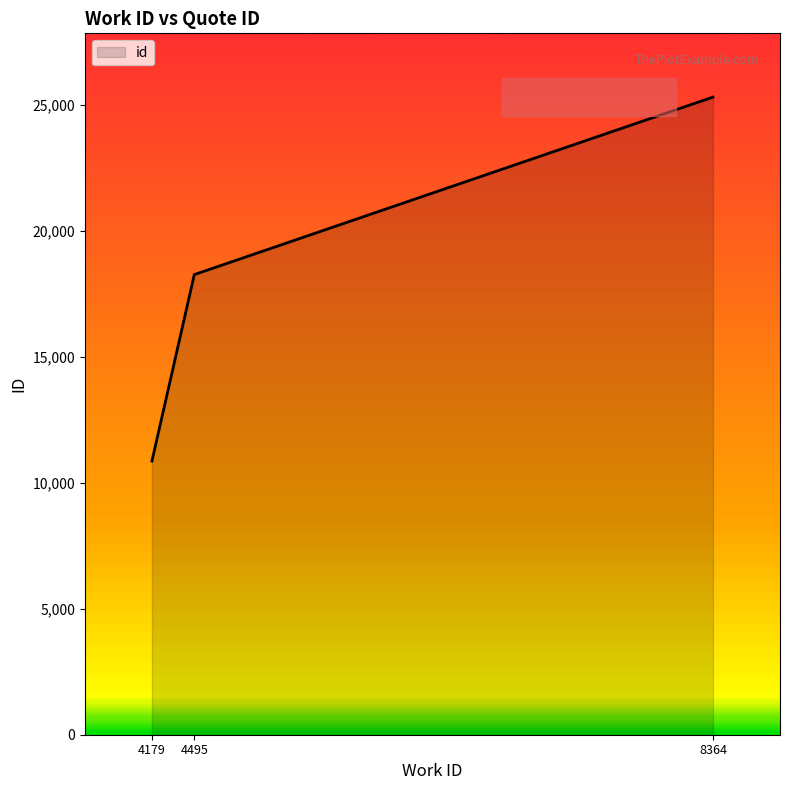

What is the average value?

18154